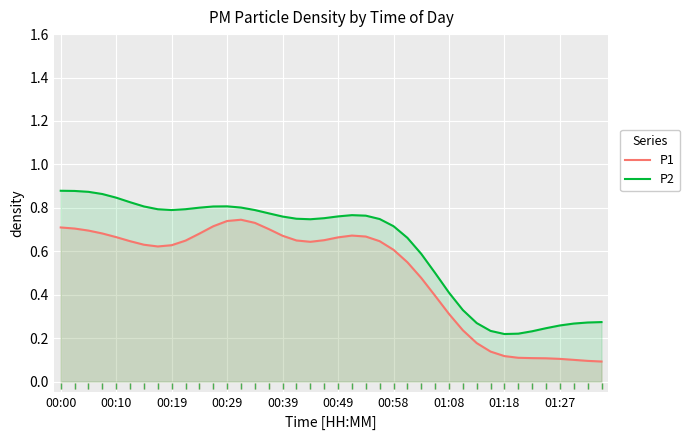

True or false: P1 and P2 cross at least once.

False